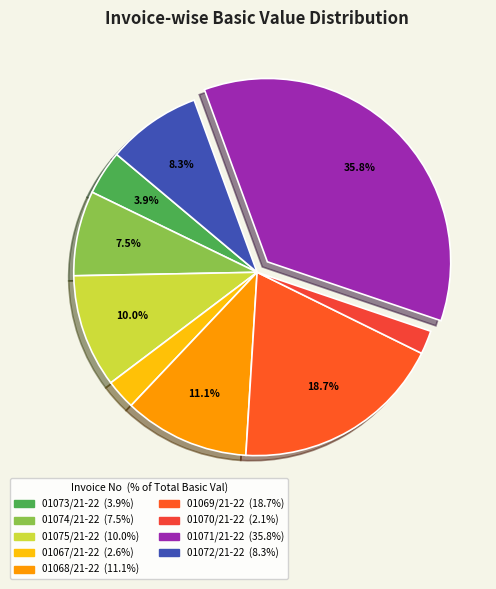

True or false: 01068/21-22 accounts for 11% of the total.

True